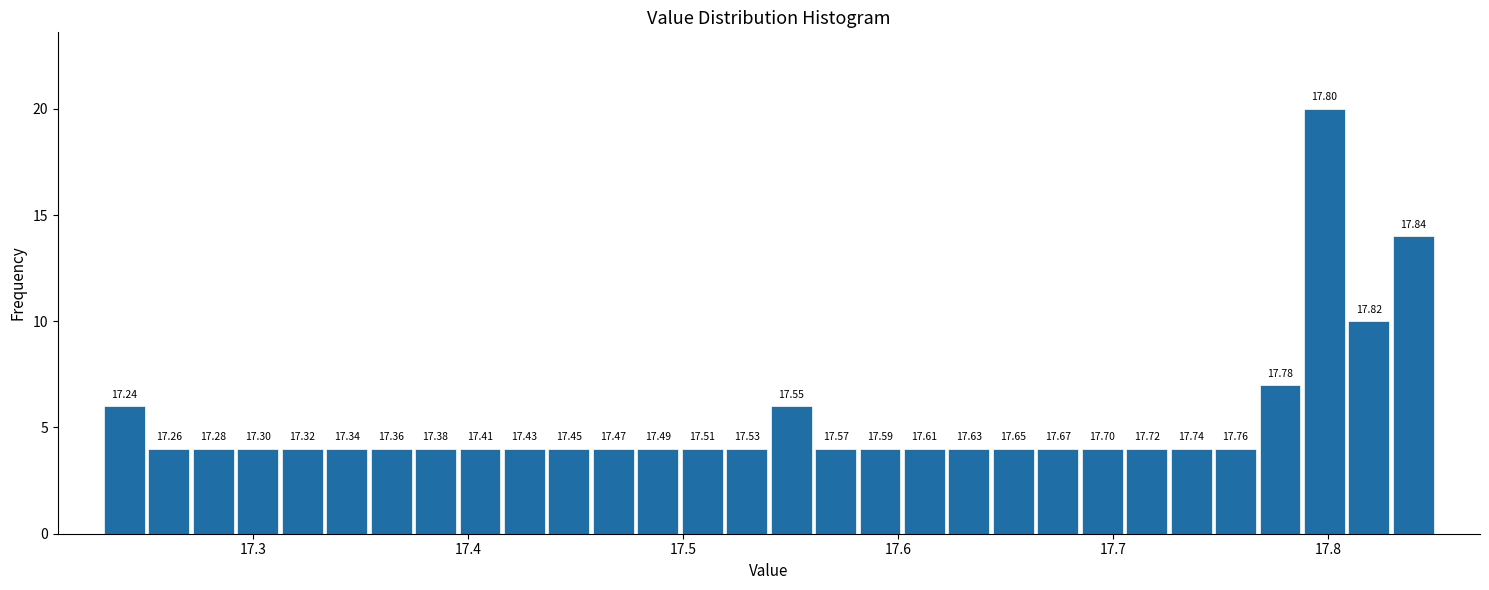

Read against the x-axis, roughly where is the centre of the tallest bar?

17.80